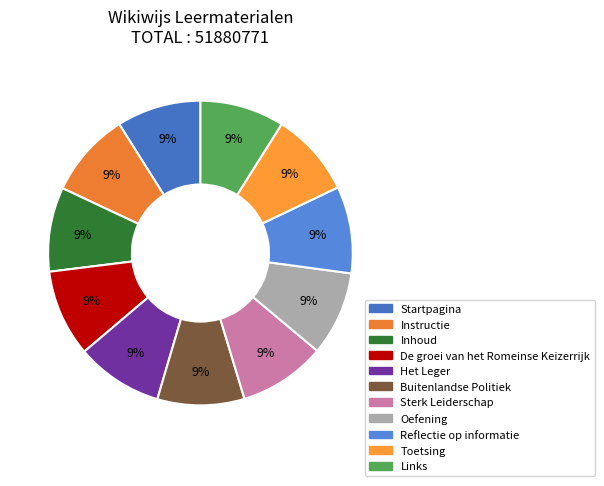

Approximately how many times larger is the value at Links compared to Inhoud?

1.0